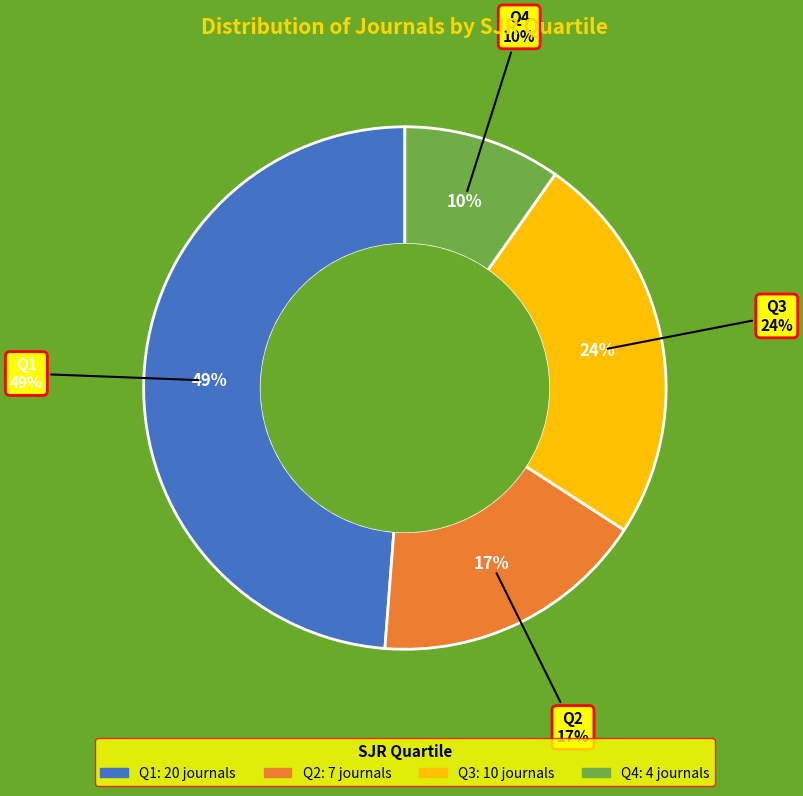

Does any single category account for the majority?

No